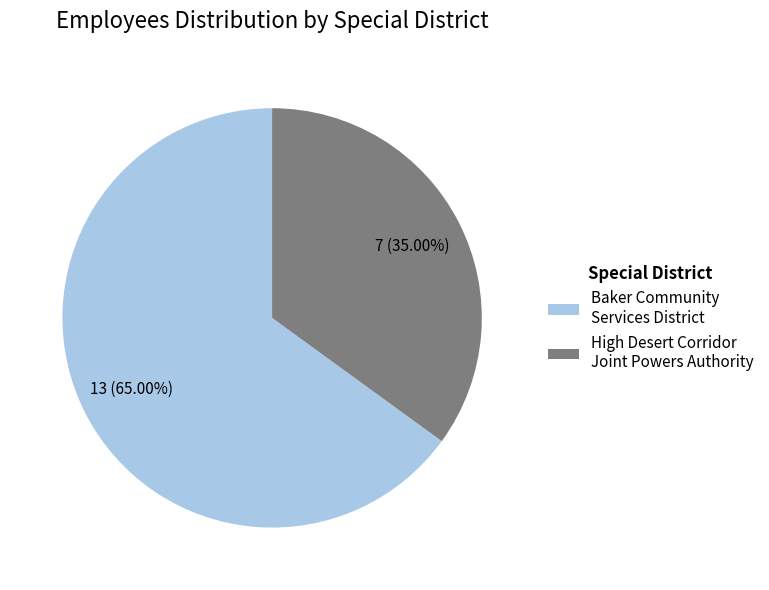

Is Baker Community Services District the majority of the pie?

Yes